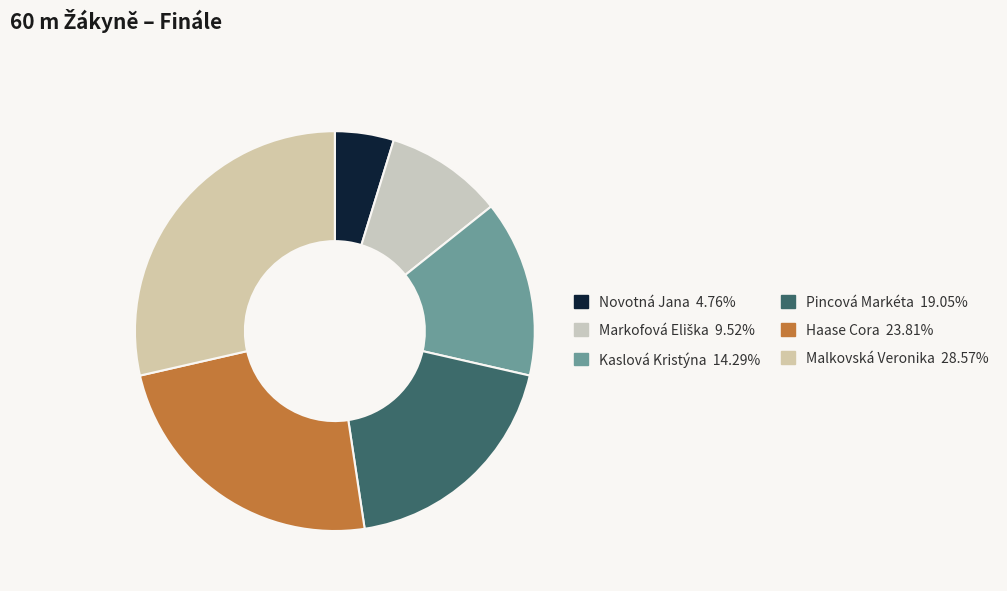

Does Malkovská Veronika account for over 50% of the chart?

No